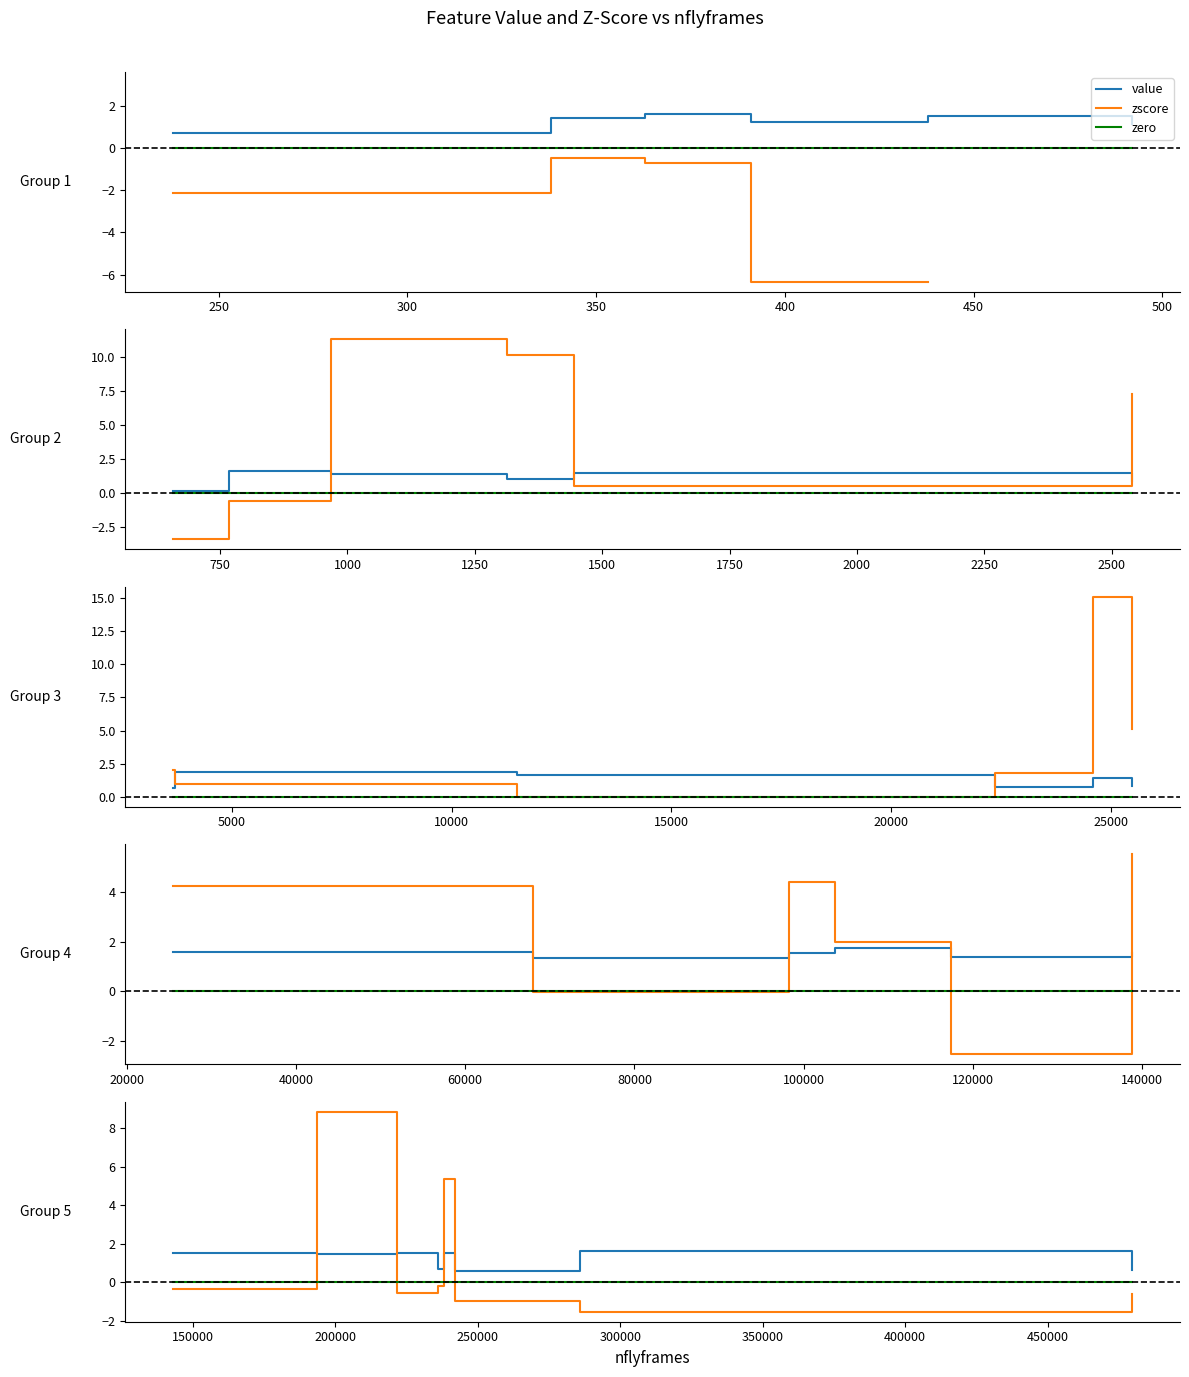

What is the average value of the zscore series?

1.3